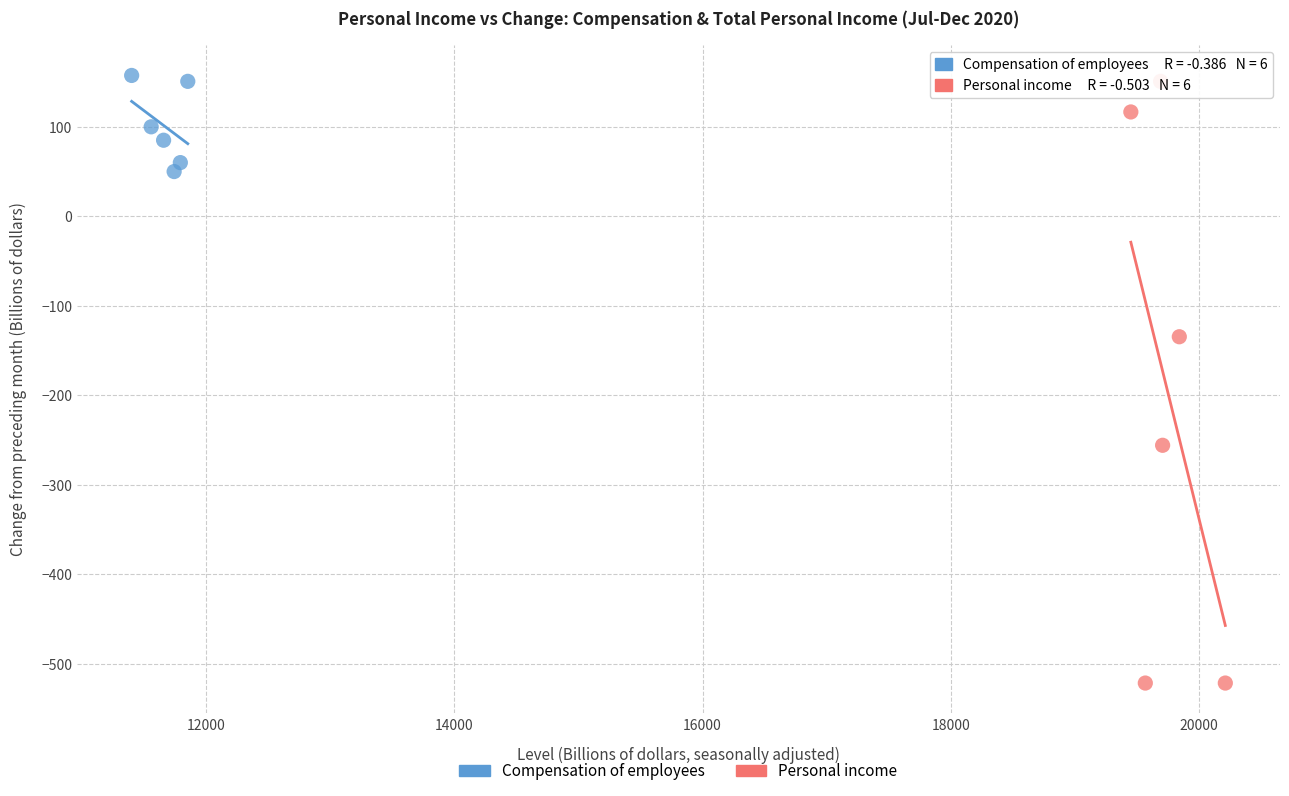

Which series reaches the minimum Y coordinate?

Personal income